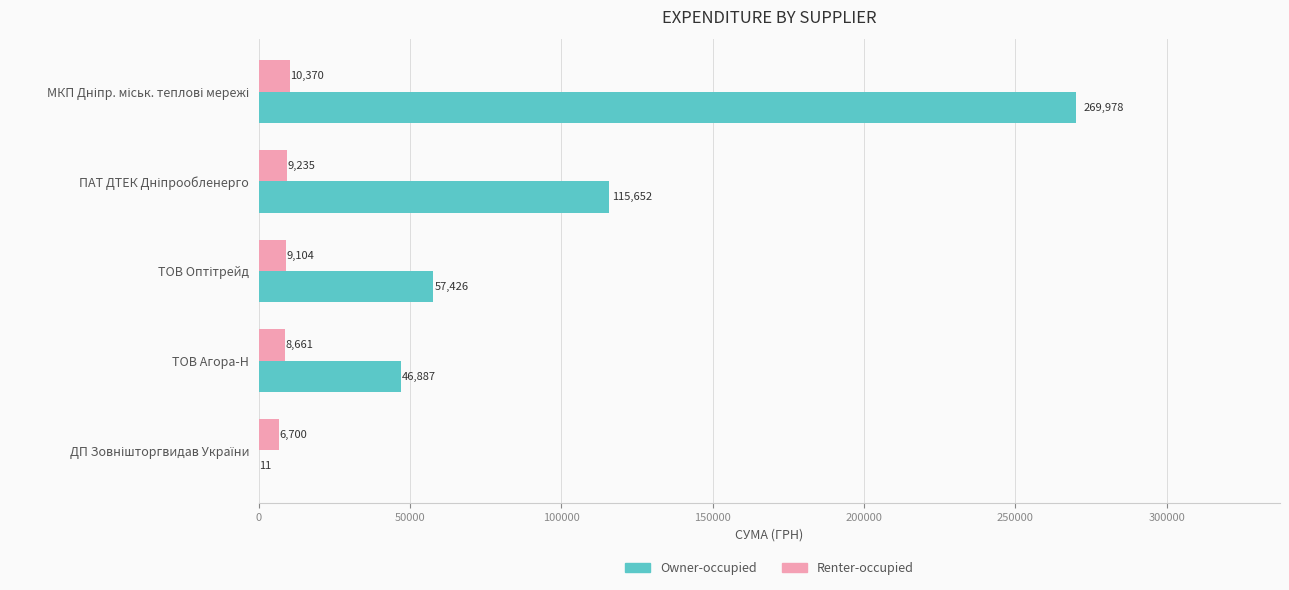

The value of Owner-occupied at ТОВ Агора-Н is 46886.6. True or false?

True